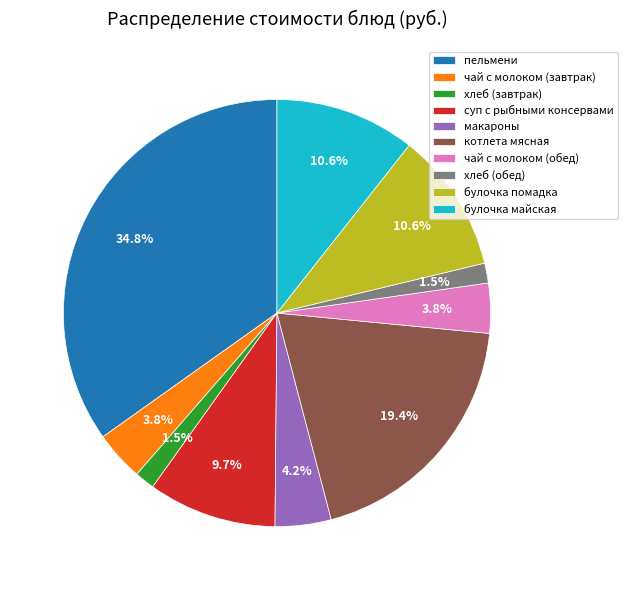

To the nearest percent, what is the average slice percentage?

10%